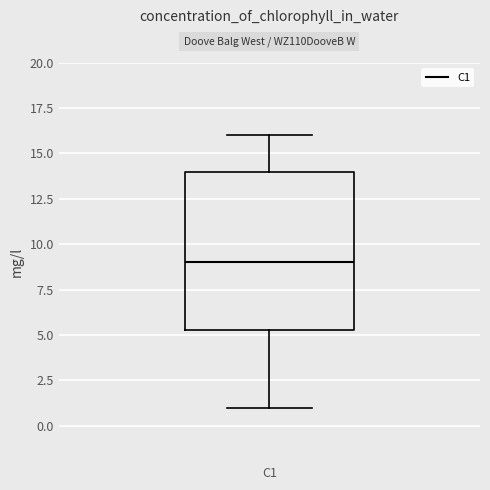

Transcribe this box plot: give where the median line is, the range the box spans, and where the two whiskers end, as read against the y-axis. The values are not printed on the chart, so give them approximately, as read against the axis.

median 9.0, box 5.5 to 14.0, whiskers 1.0 to 16.0